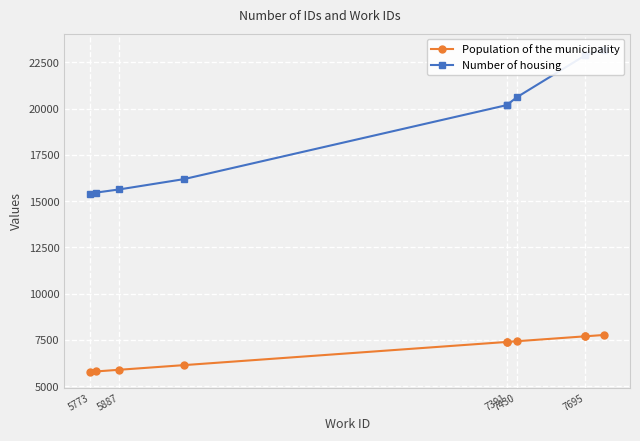

List the series in order of their overall mean, lowest first.

Population of the municipality, Number of housing